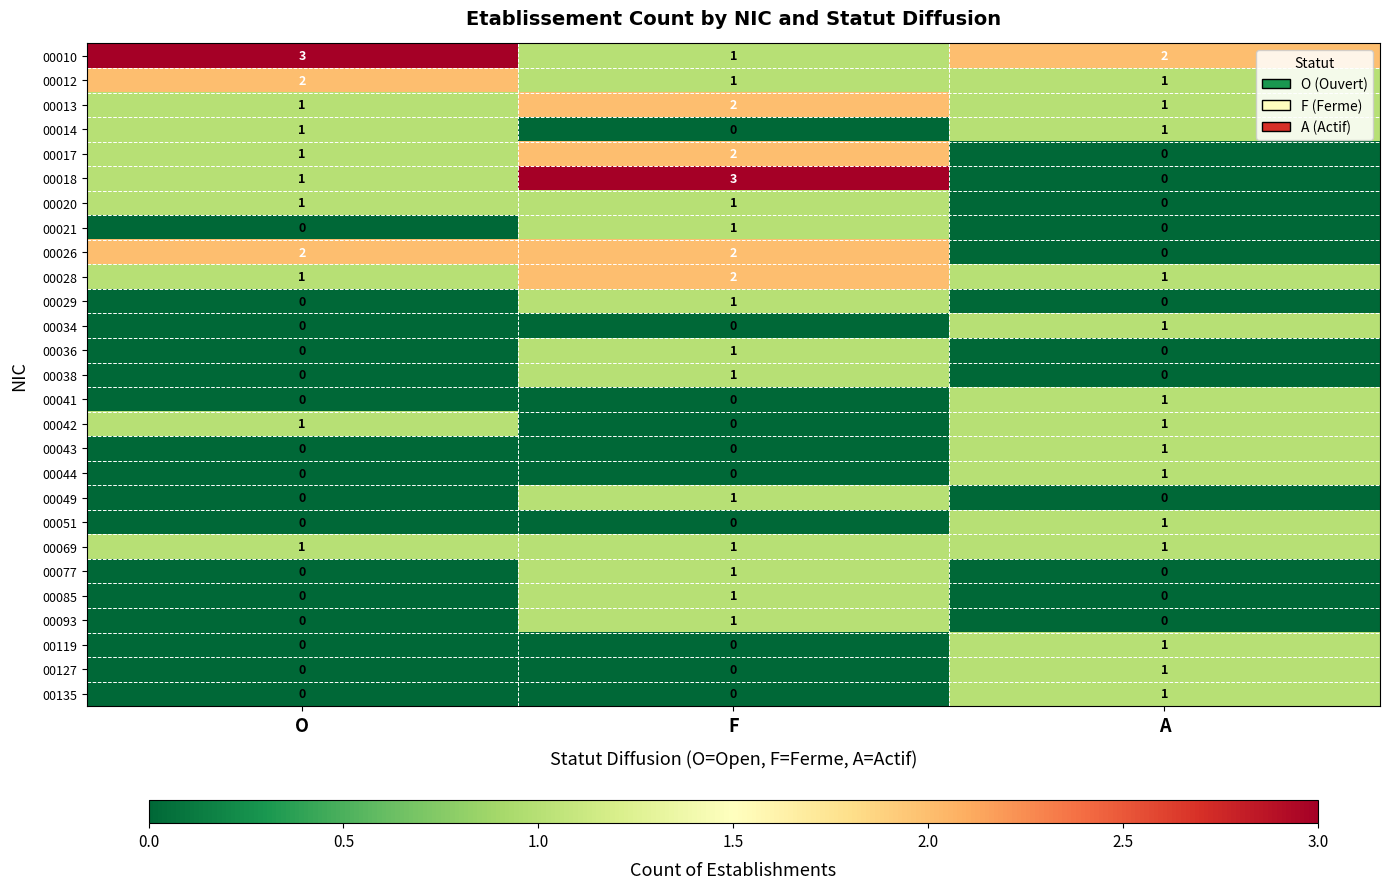

How many 00043 values are between 0 and 1?

3